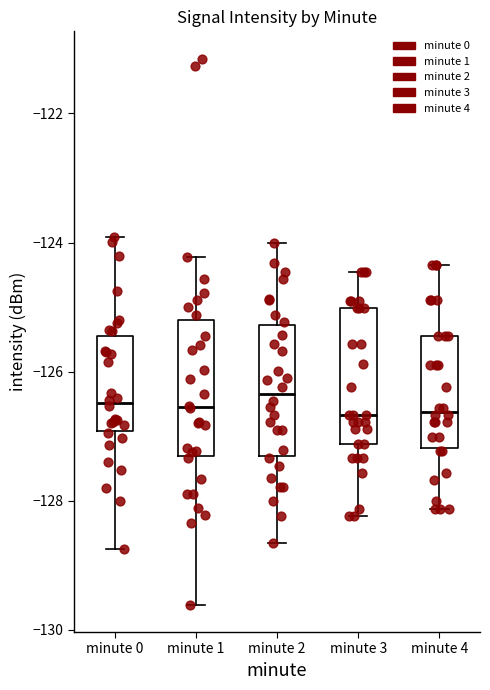

Reading left to right, transcribe this box plot: for each box, give where its median line is, the range the box spans, and where its two whiskers end, as read against the y-axis. The values are not printed on the chart, so give them approximately, as read against the axis.

minute 0: median -126.4, box -127.0 to -125.4, whiskers -128.8 to -124.0
minute 1: median -126.6, box -127.4 to -125.2, whiskers -129.6 to -124.2
minute 2: median -126.4, box -127.4 to -125.2, whiskers -128.6 to -124.0
minute 3: median -126.6, box -127.2 to -125.0, whiskers -128.2 to -124.4
minute 4: median -126.6, box -127.2 to -125.4, whiskers -128.2 to -124.4